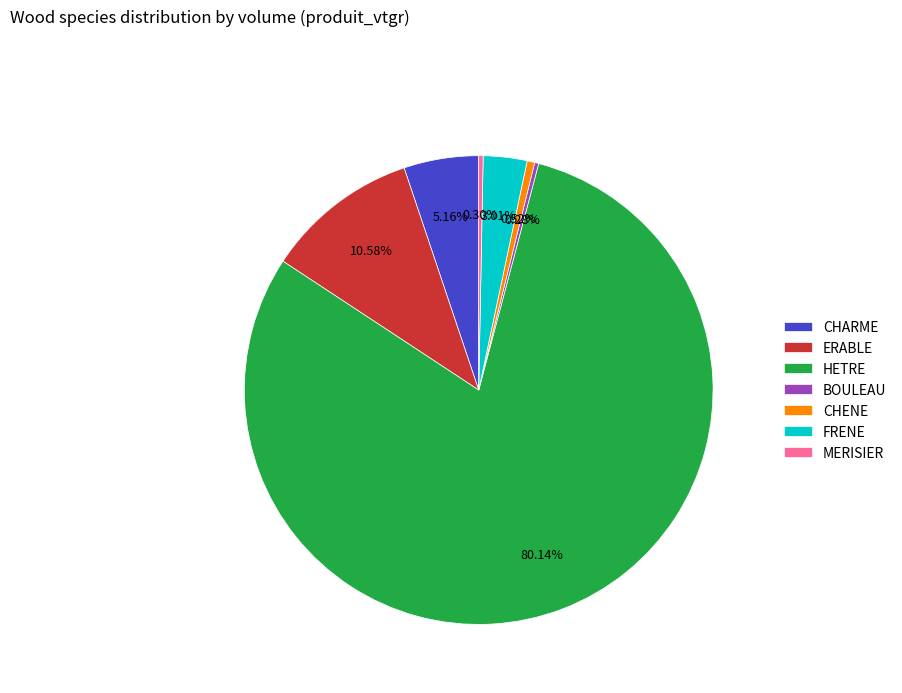

To the nearest percent, what percentage of the pie is ERABLE?

11%